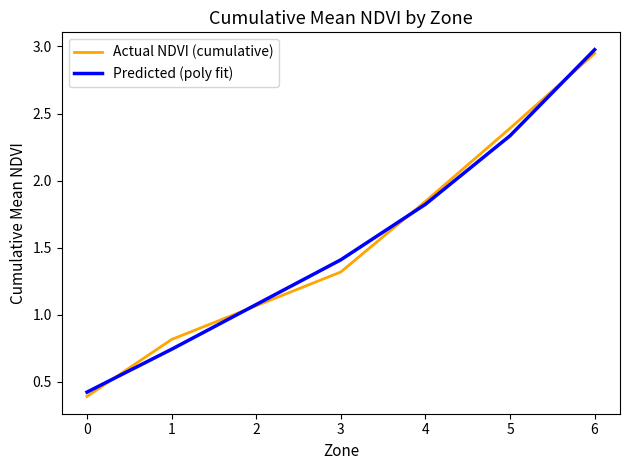

Count the number of data series in this chart.

2